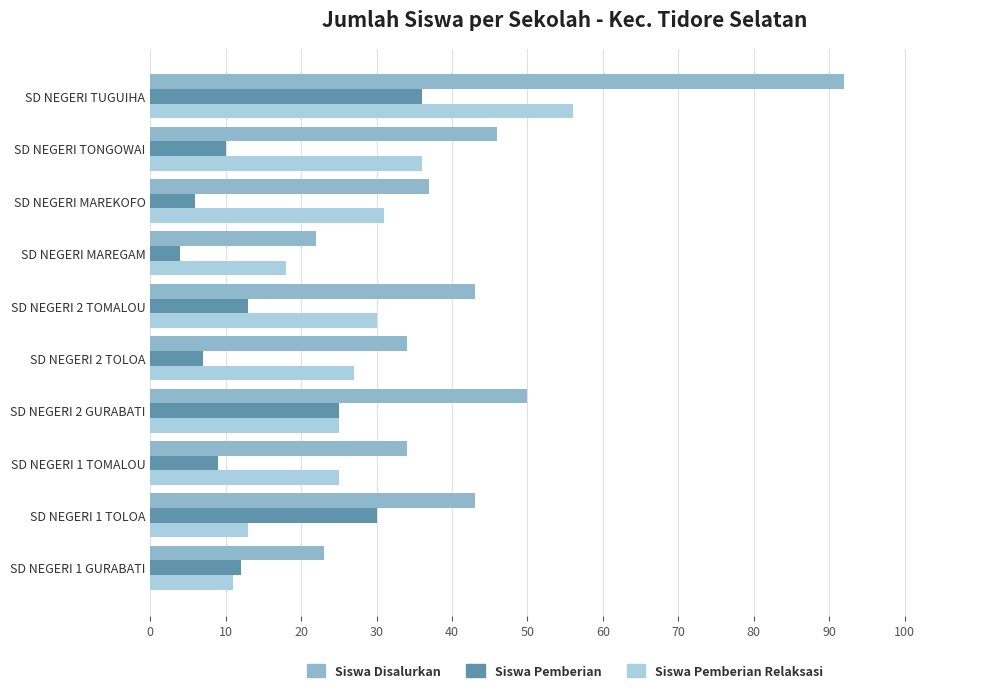

What is the sum of all Siswa Disalurkan values?

424